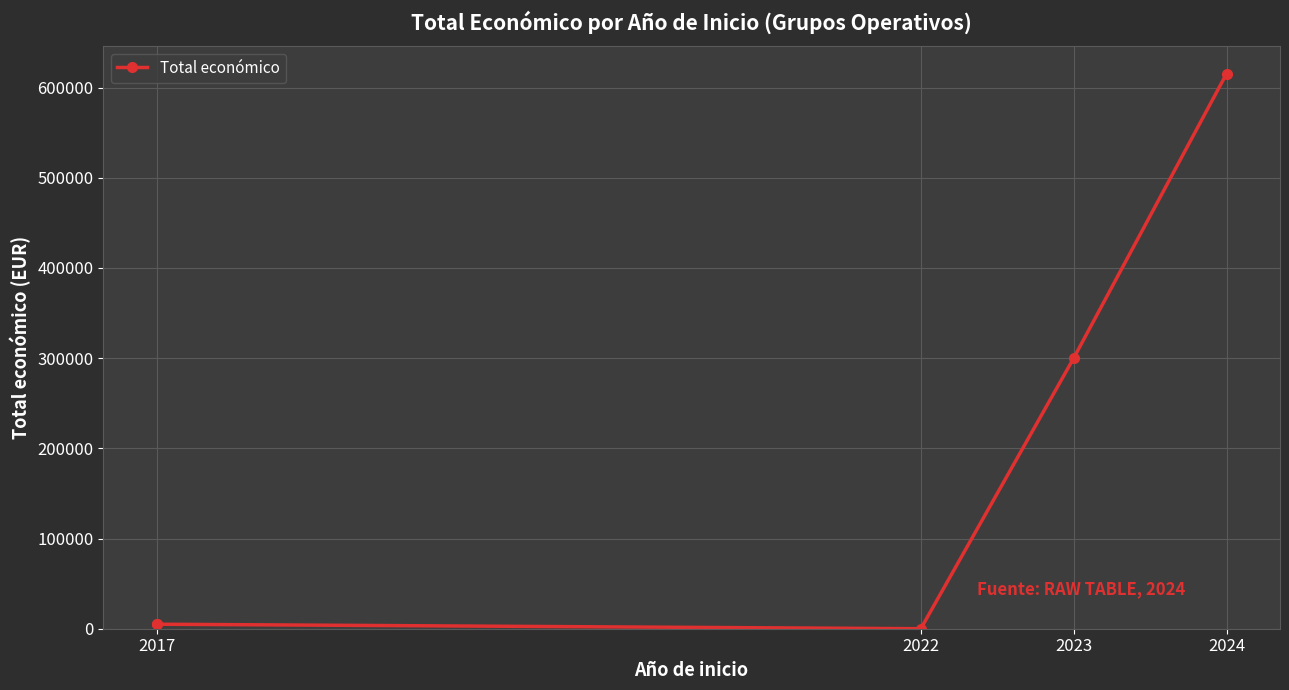

True or false: the data shows 2749 at 2017.

False